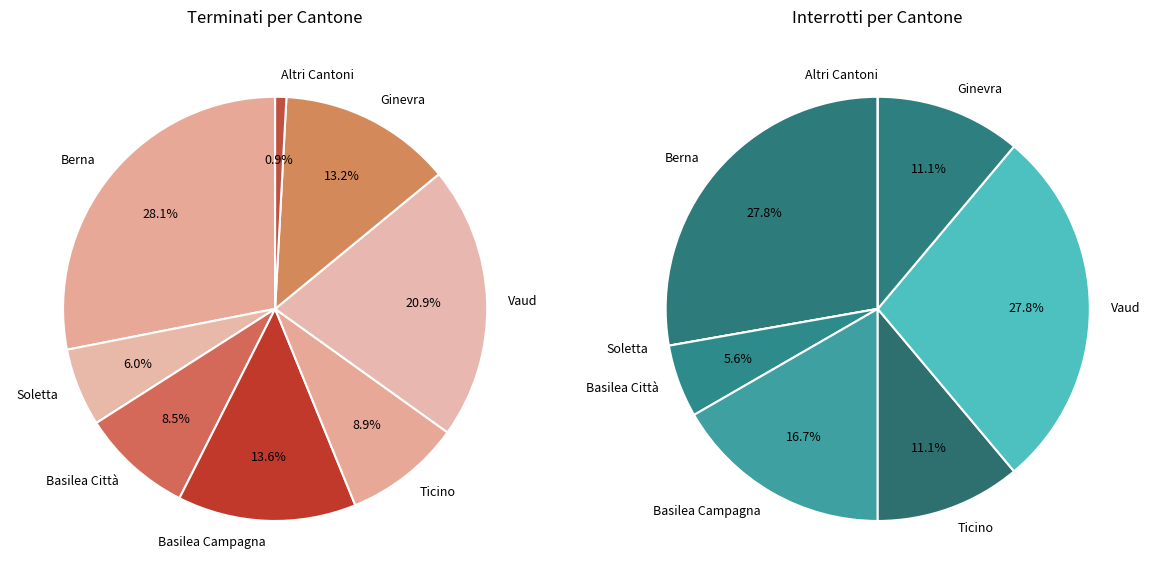

The Basilea Città slice represents 14% of the pie. True or false?

False